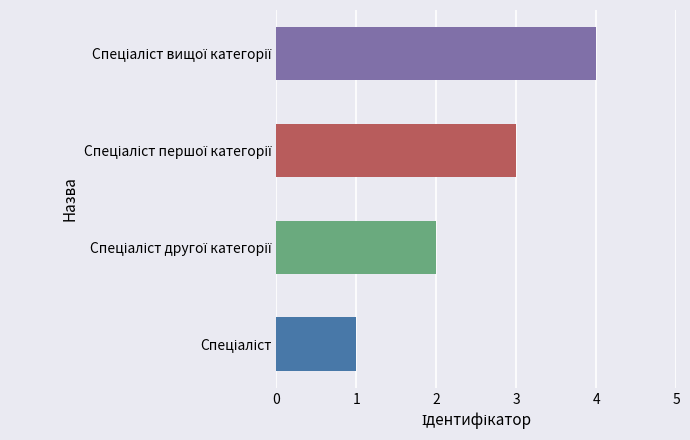

What is the difference between the maximum and minimum values?

3